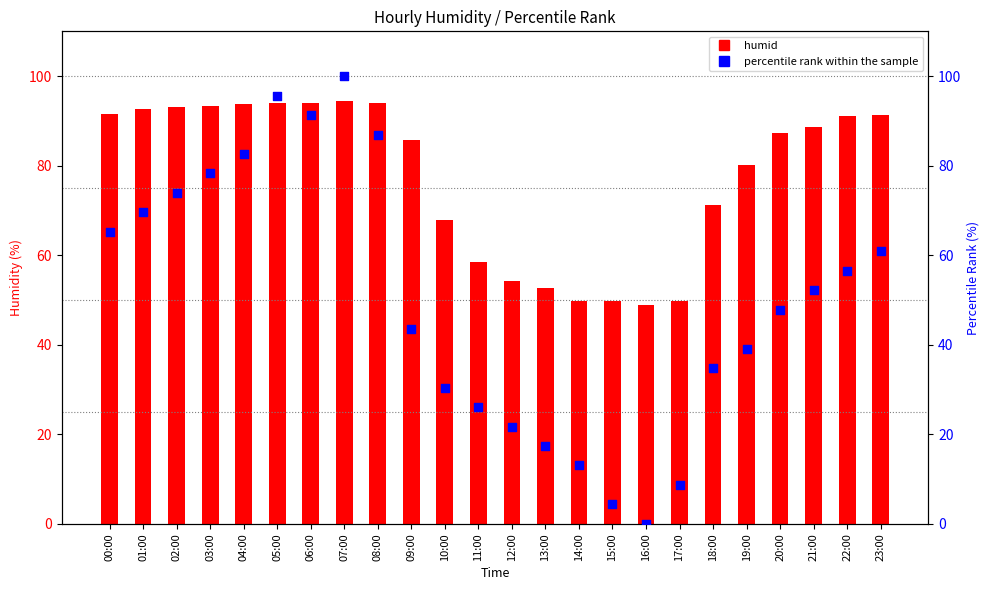

Which series has the largest Y range (max minus min)?

percentile rank within the sample